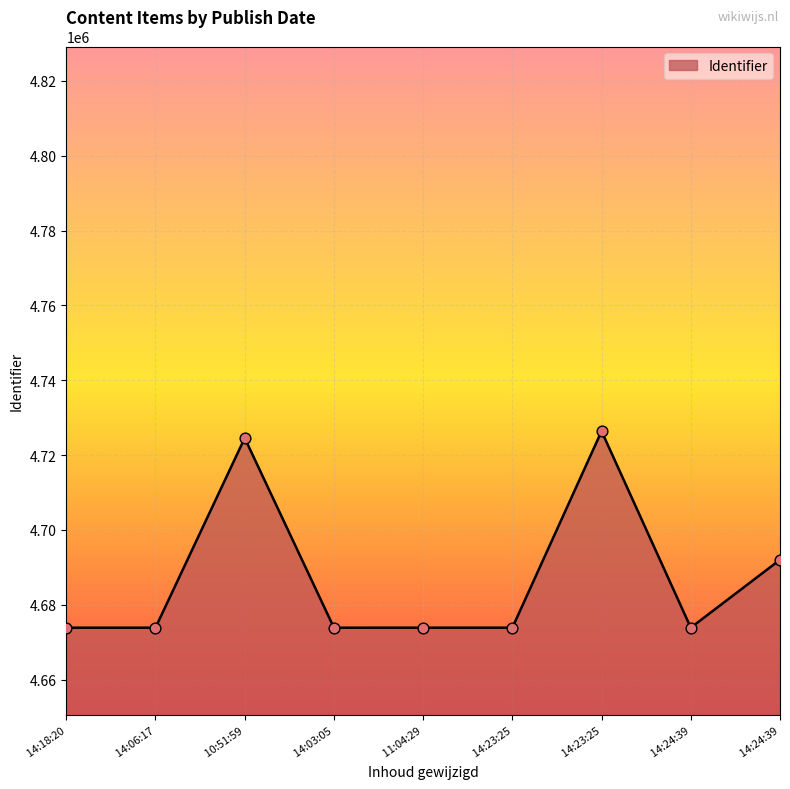

Is this an area chart (filled region under the line)?

Yes